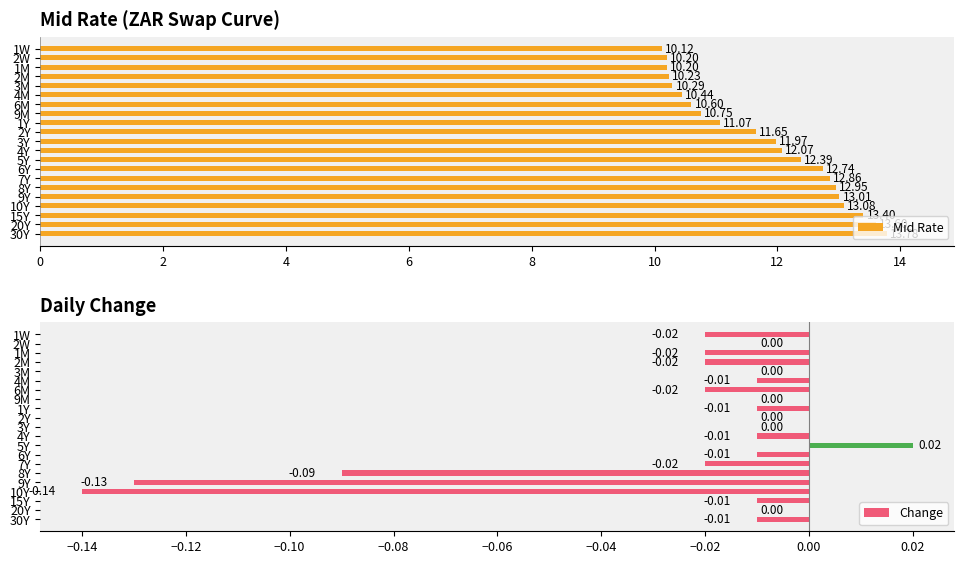

What is the sum of all Mid Rate values?

247.4